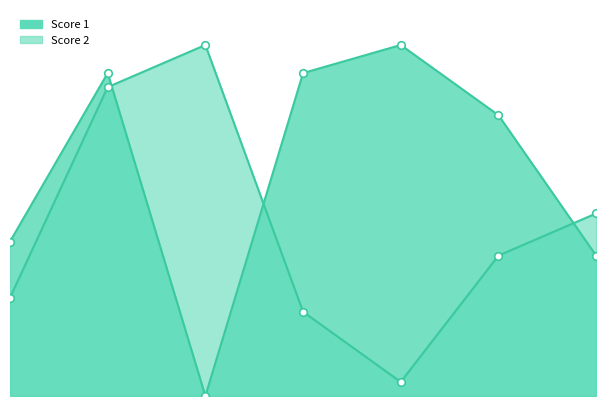

Which series reaches the minimum Y coordinate?

Score 1